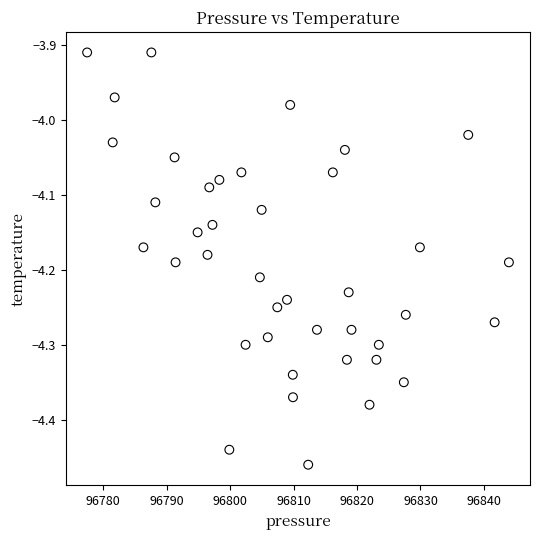

What is the range of X values (max minus min)?

66.5